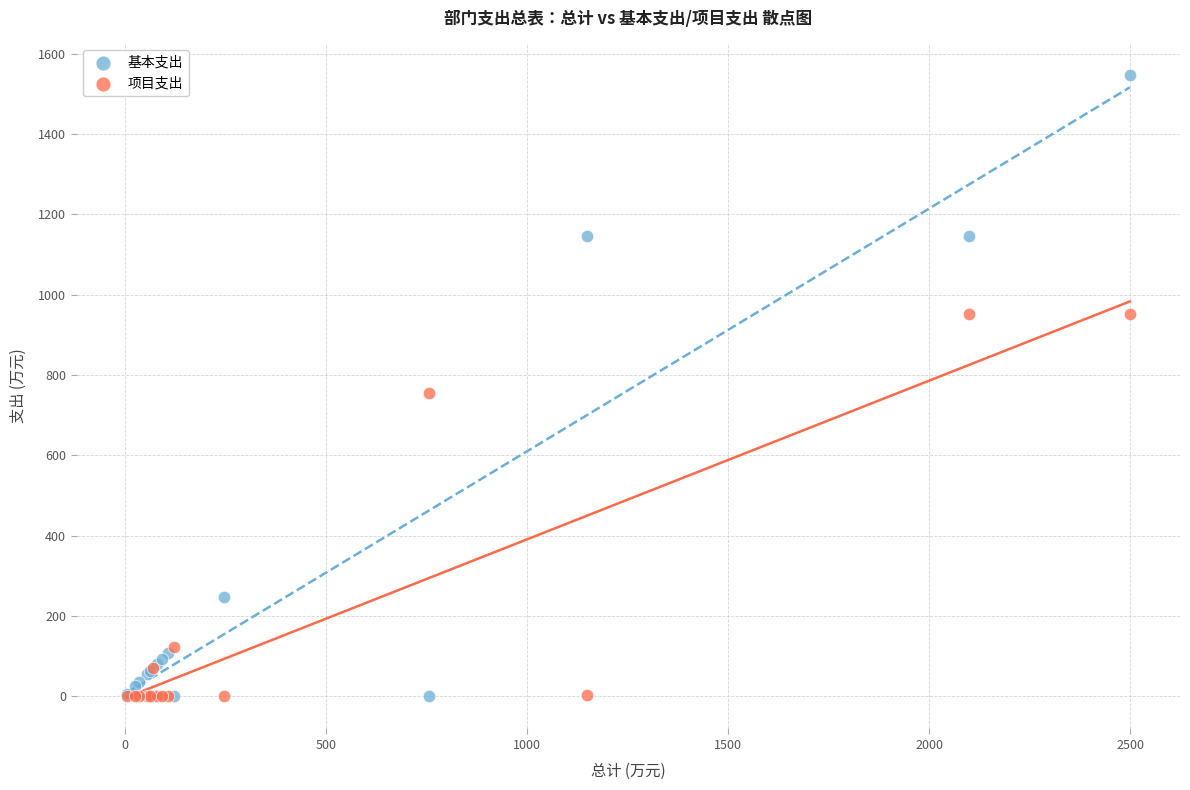

In the 项目支出 series, what Y value is closest to 475?

756.0